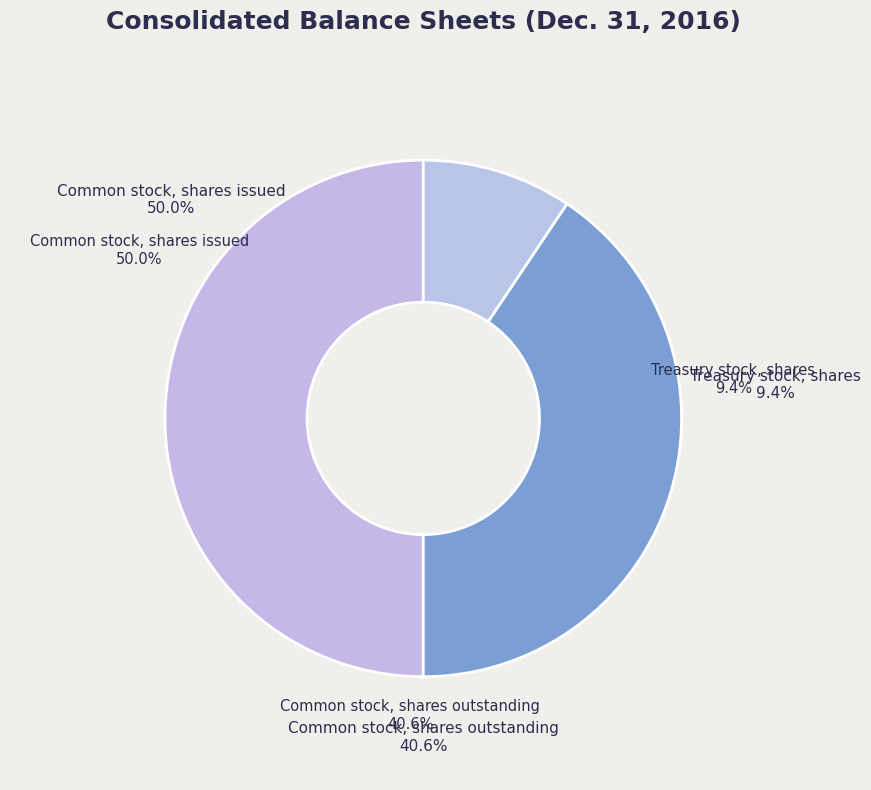

Do Common stock, shares outstanding and Treasury stock, shares together represent more than half of the pie?

Yes